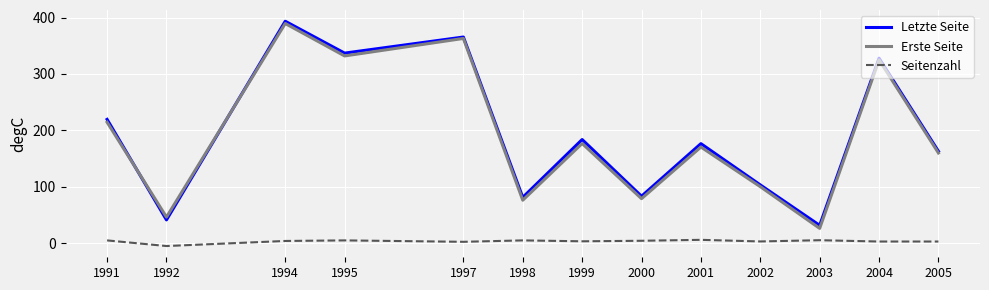

At which category does the chart reach its peak across all series?

1994